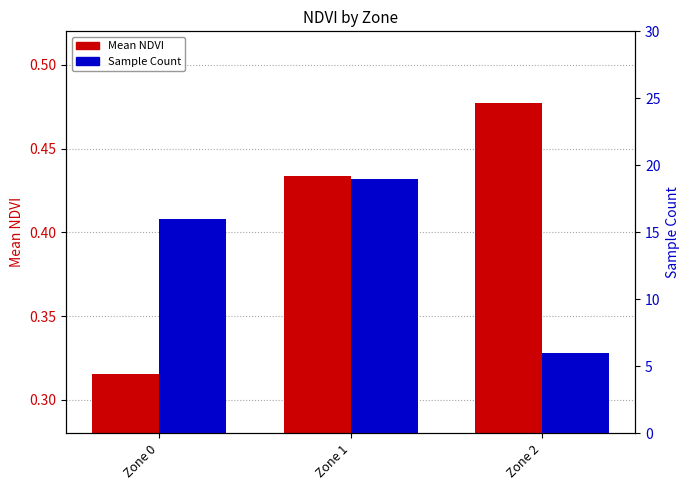

Reading left to right, what are all the values shown in this chart?

Mean NDVI: 0.3	0.4	0.5
Sample Count: 16.0	19.0	6.0